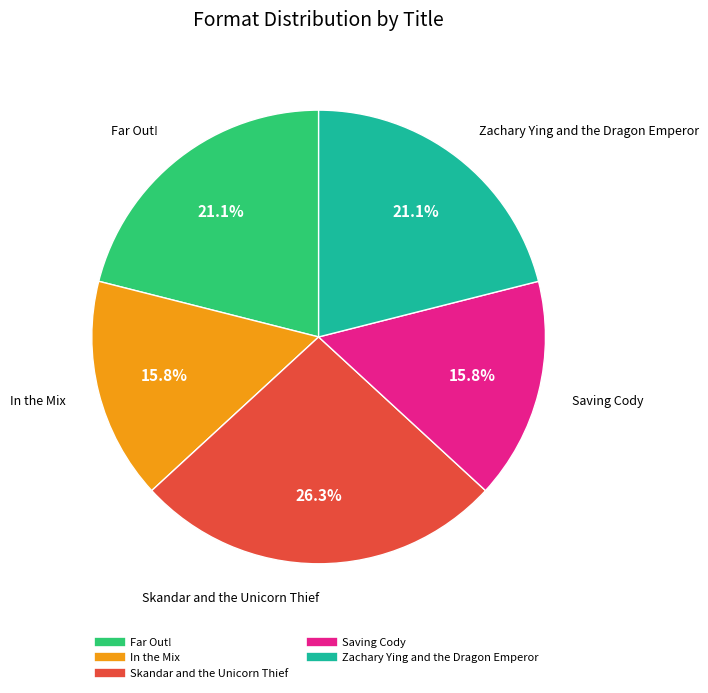

To the nearest percent, what percentage of the pie is Skandar and the Unicorn Thief?

26%